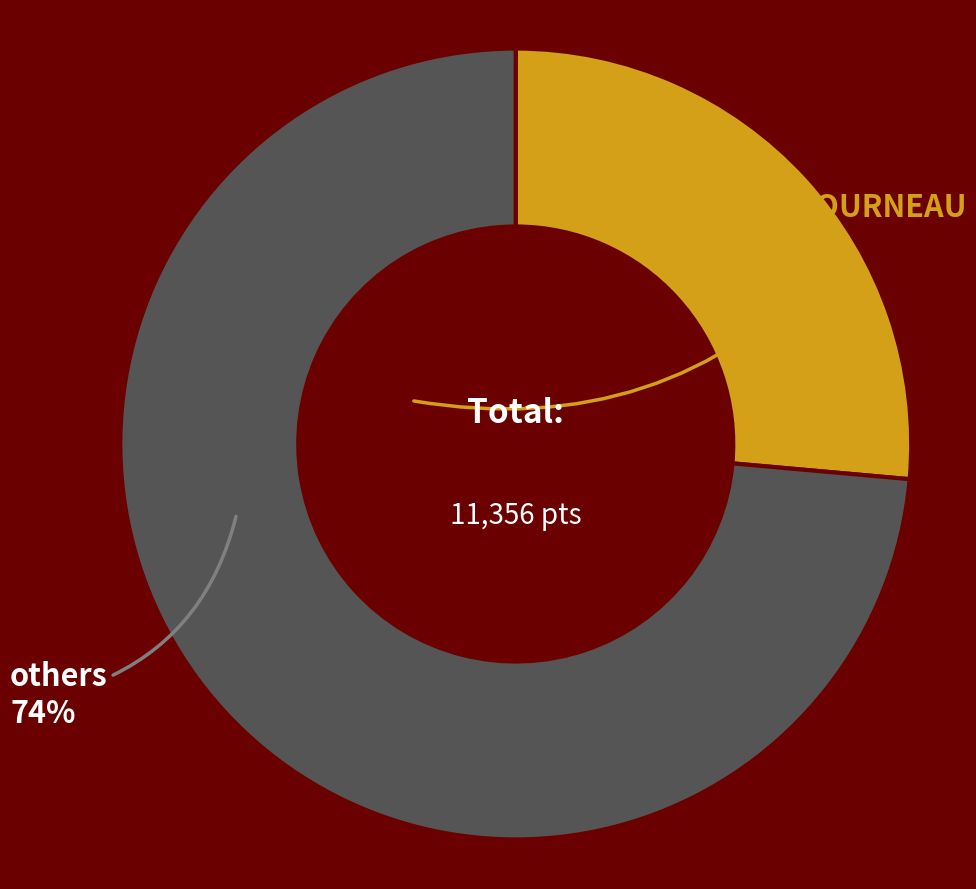

How many segments does this pie chart have?

2